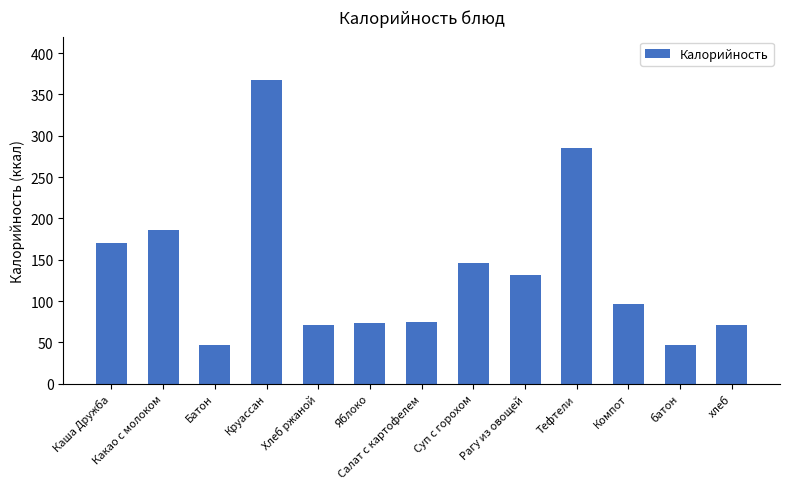

What is the approximate value at Яблоко?

73.0